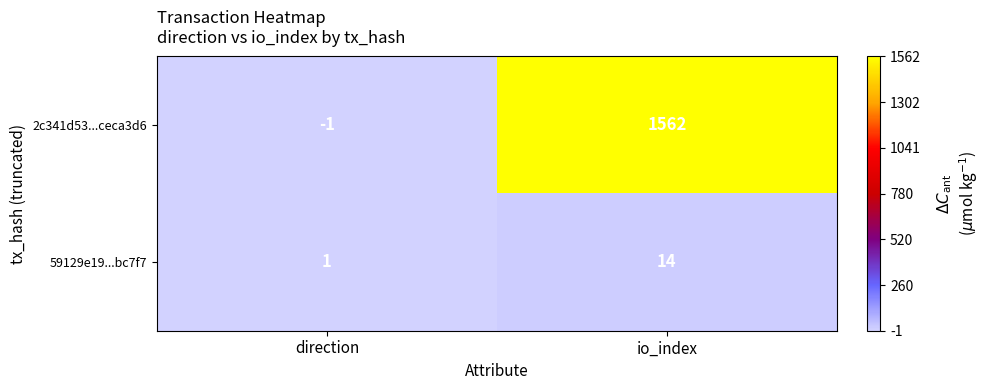

What is the sum of all 59129e19...bc7f7 values?

15